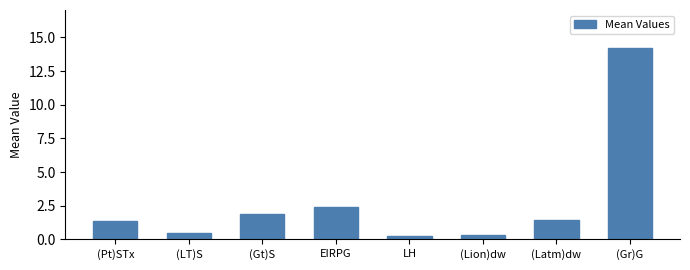

How many data points are less than 1?

3